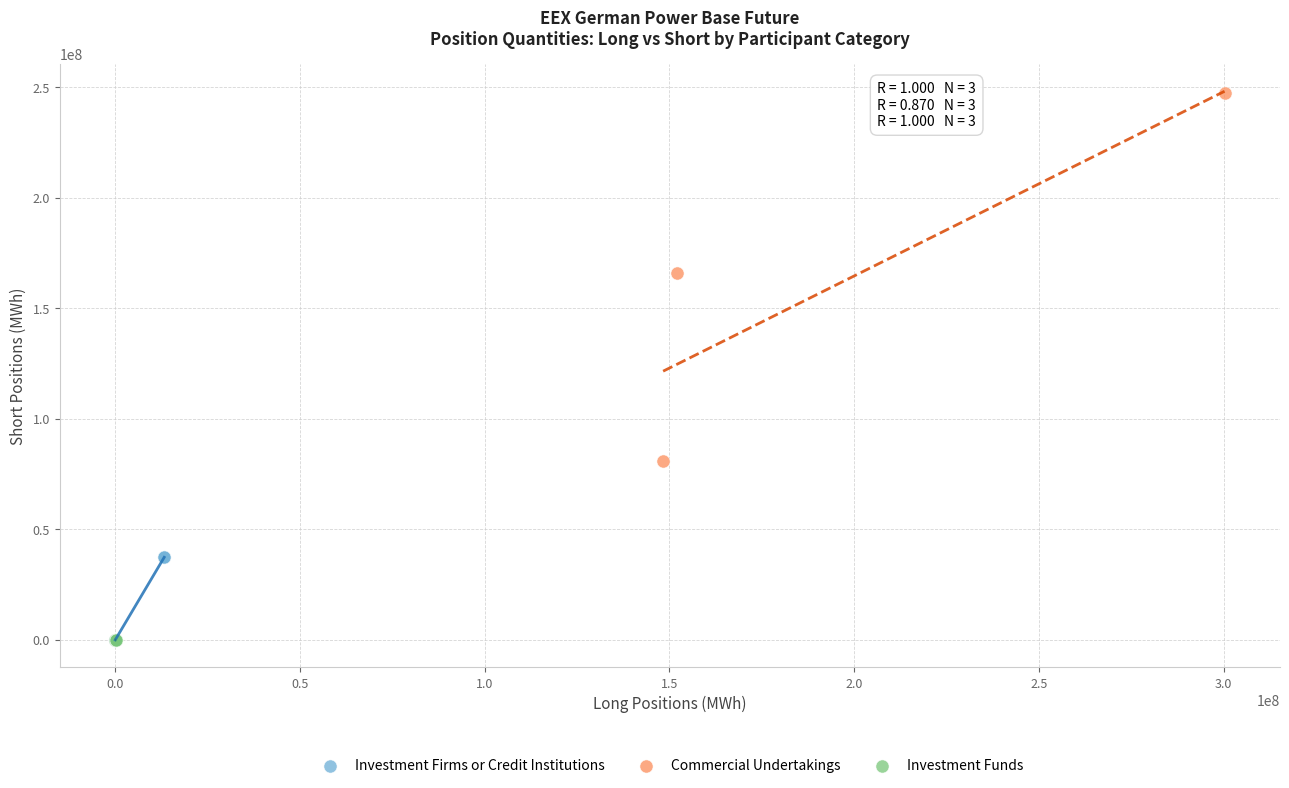

Which series contains the highest Y value?

Commercial Undertakings